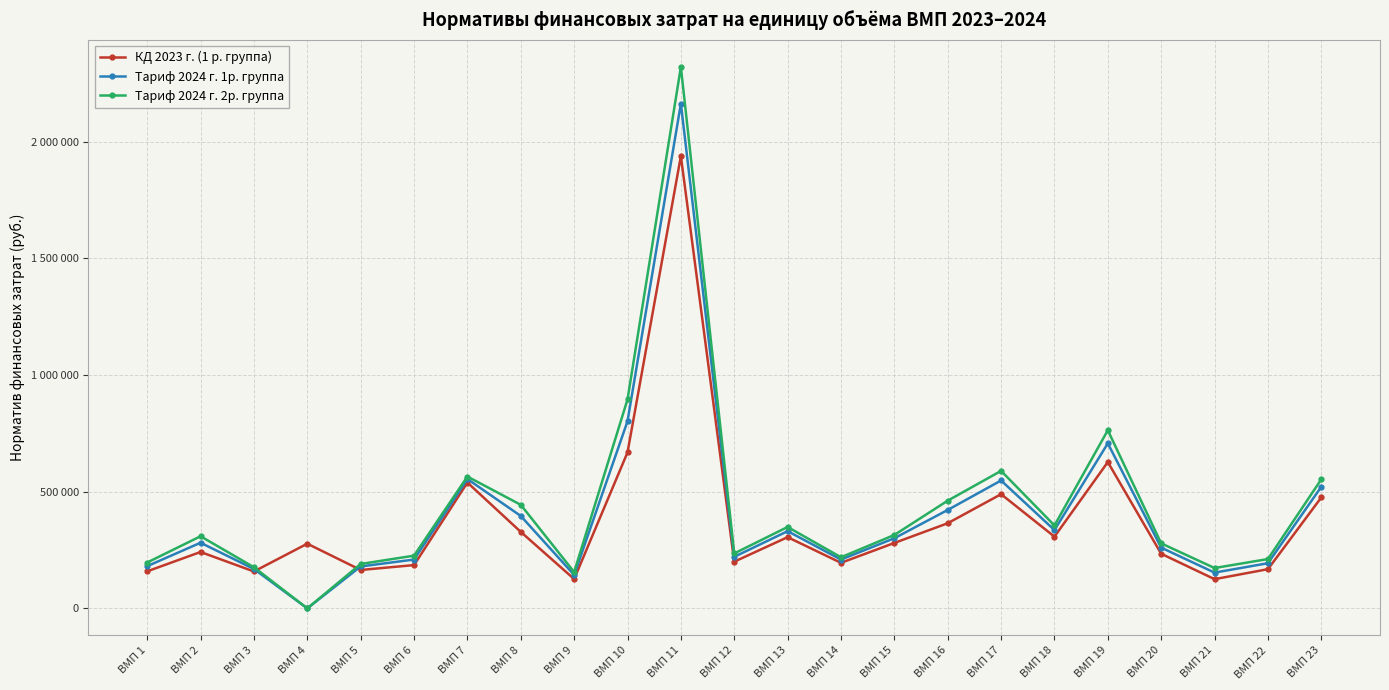

What is the value of the Тариф 2024 г. 1р. группа point at the 19th from the left?

707142.1